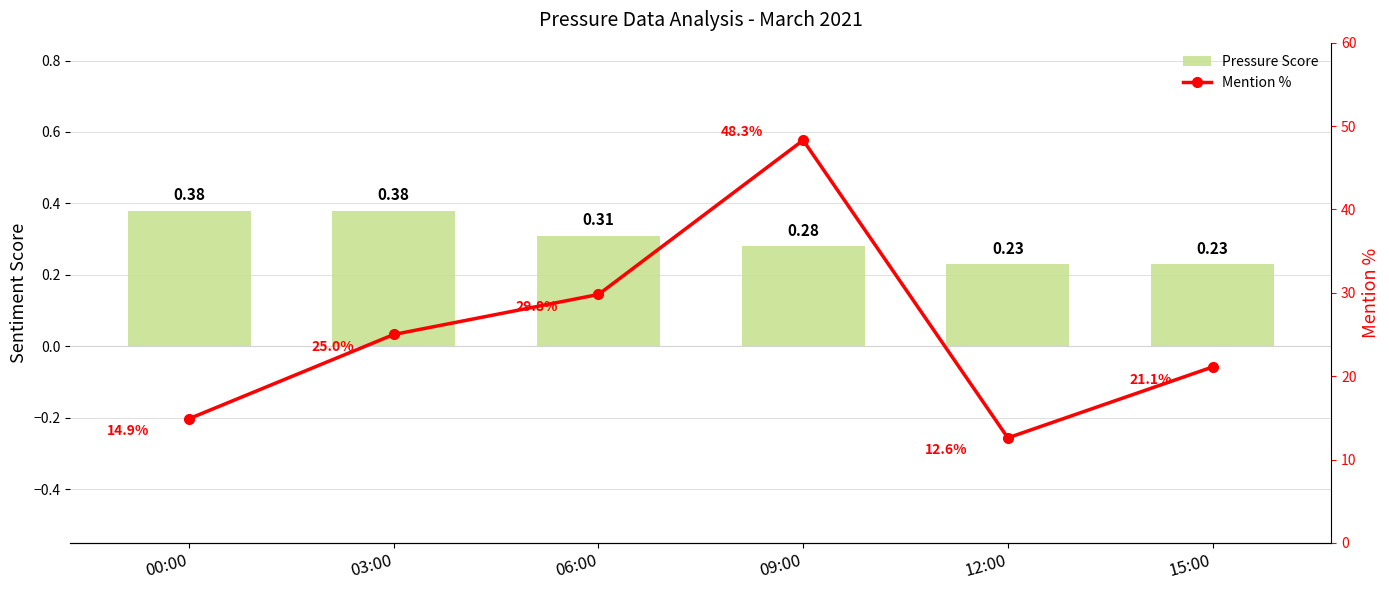

What is the greatest value displayed?

48.3